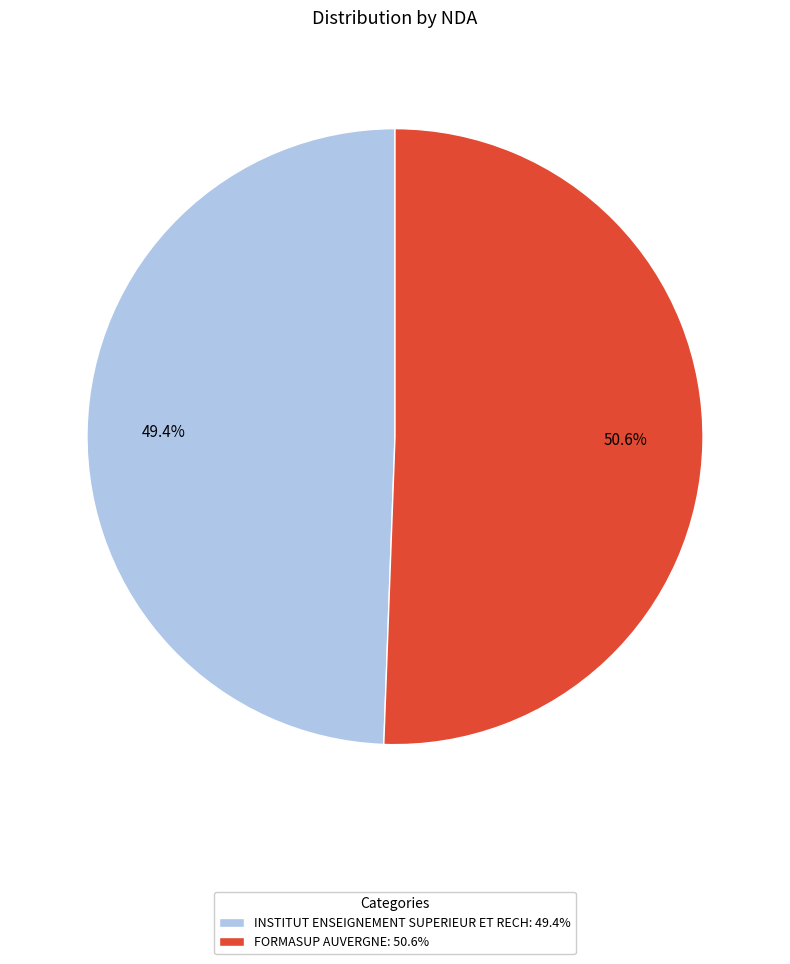

How much of the chart is everything except INSTITUT ENSEIGNEMENT SUPERIEUR ET RECH: 49.4%?

50.6%